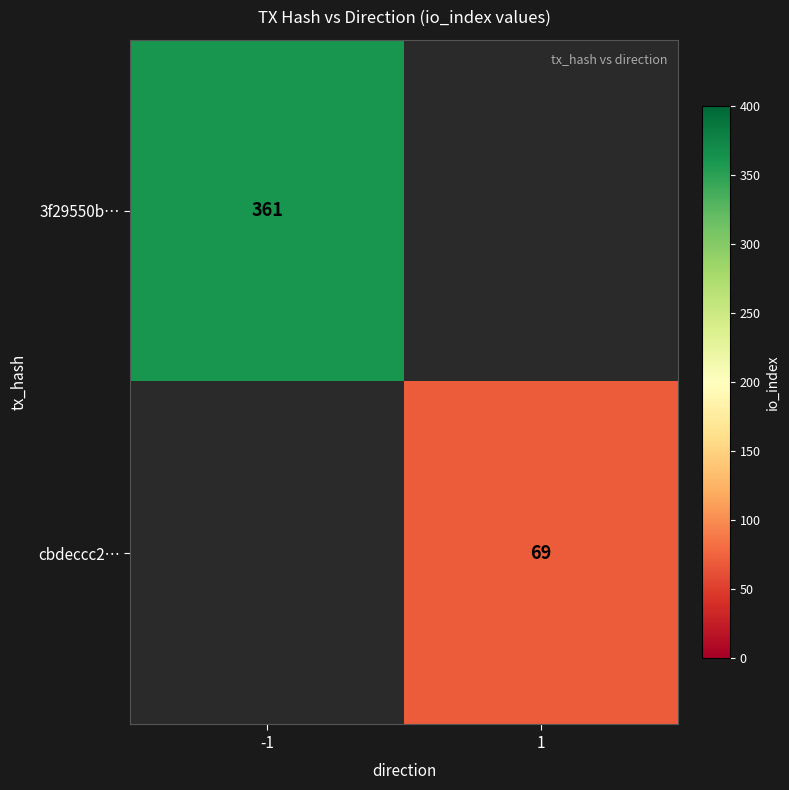

The 3f29550b… series shows 238 at -1. True or false?

False